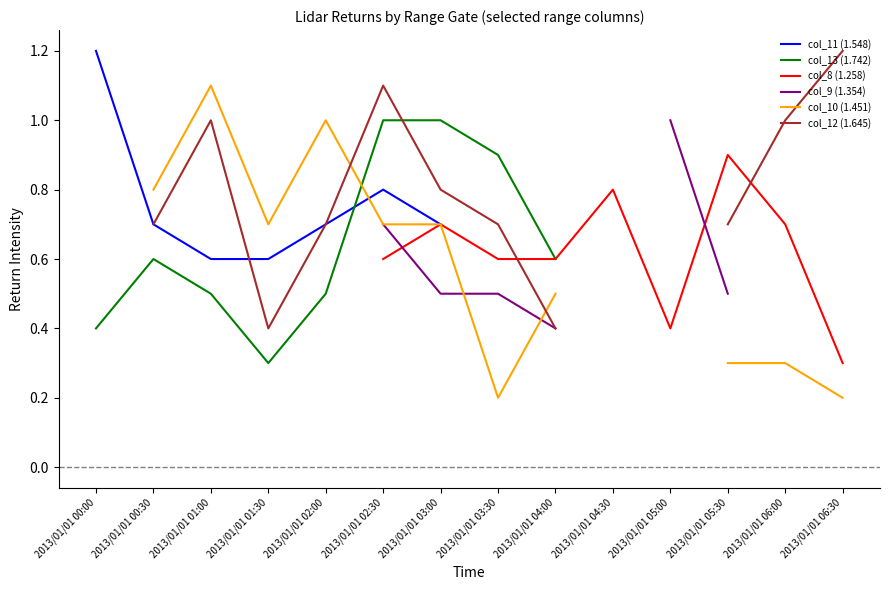

Between 2013/01/01 05:00 and 2013/01/01 01:30, which is larger?

2013/01/01 01:30